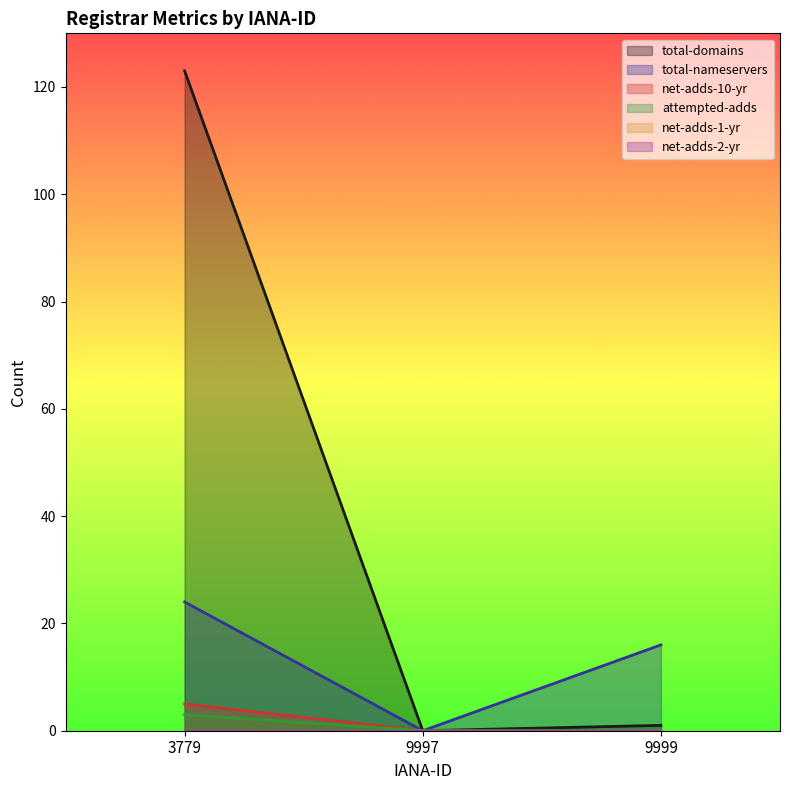

At how many categories does at least one series exceed 118?

1